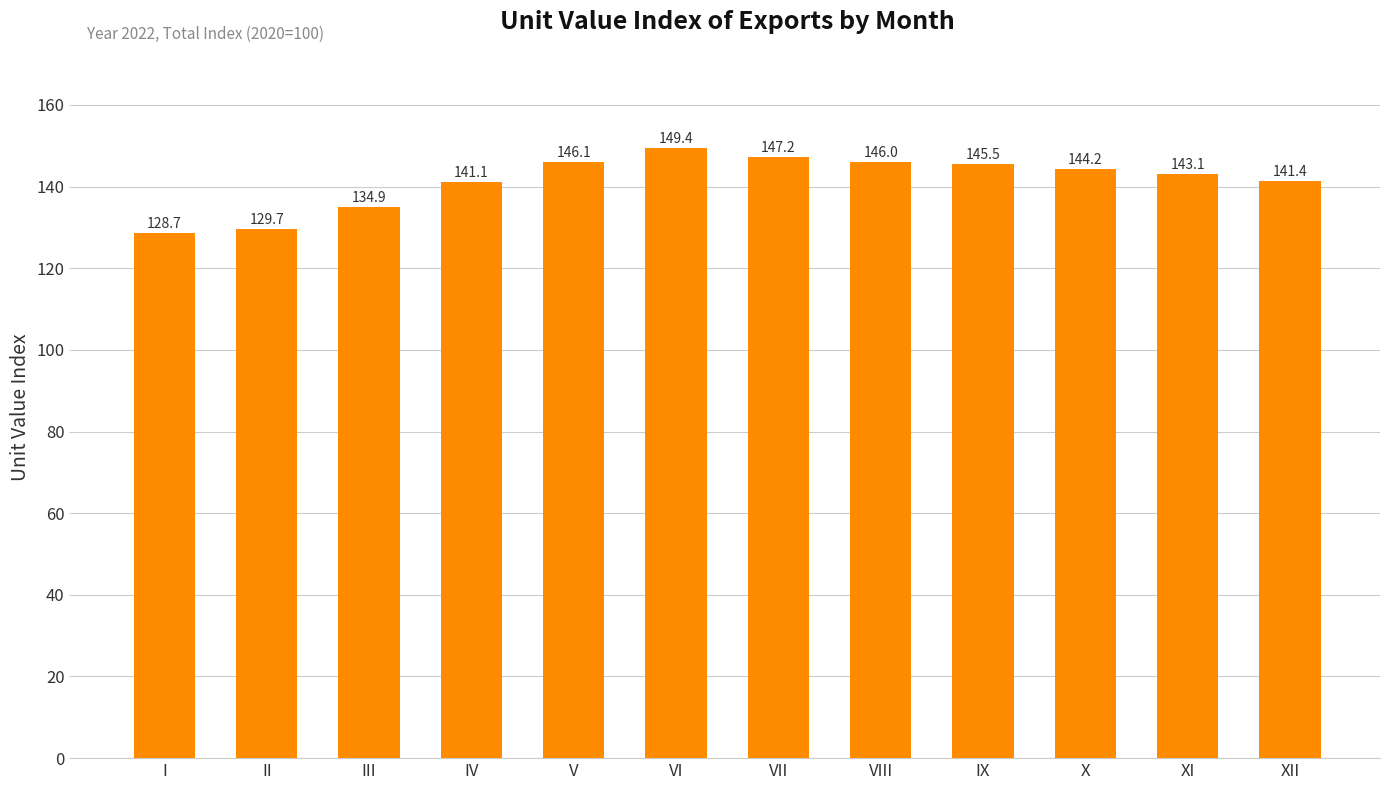

What is the change in value from I to VI?

+20.7